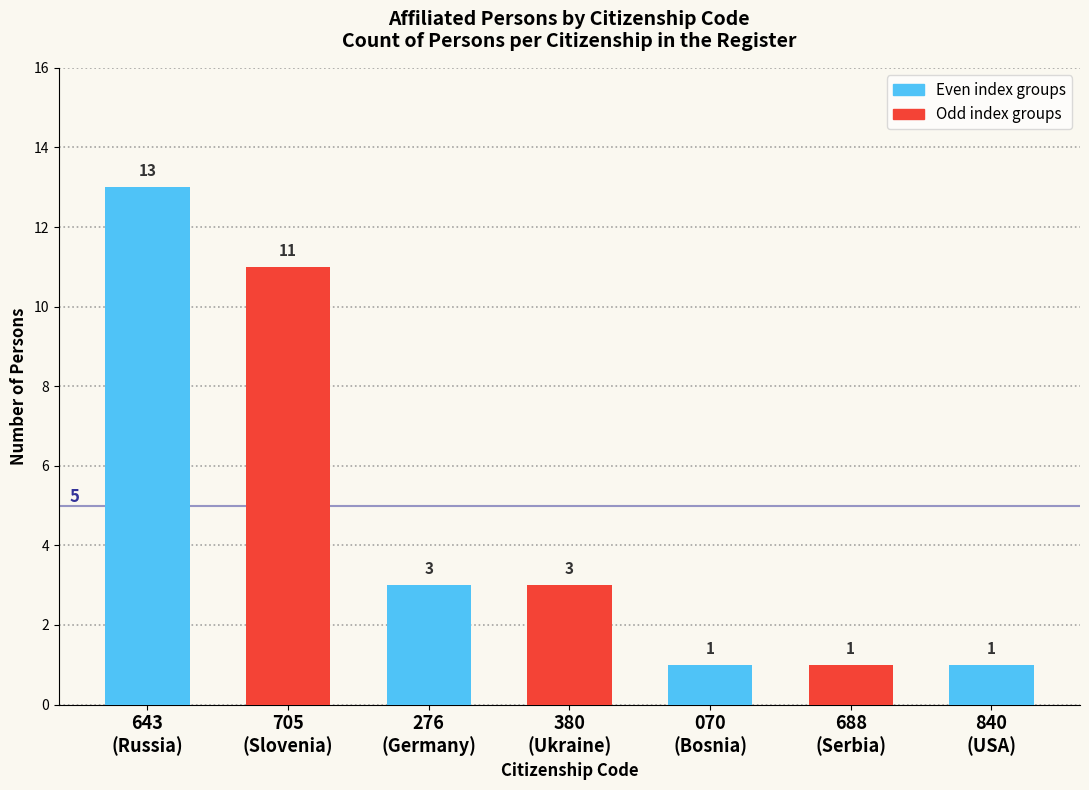

What is the greatest value displayed?

13